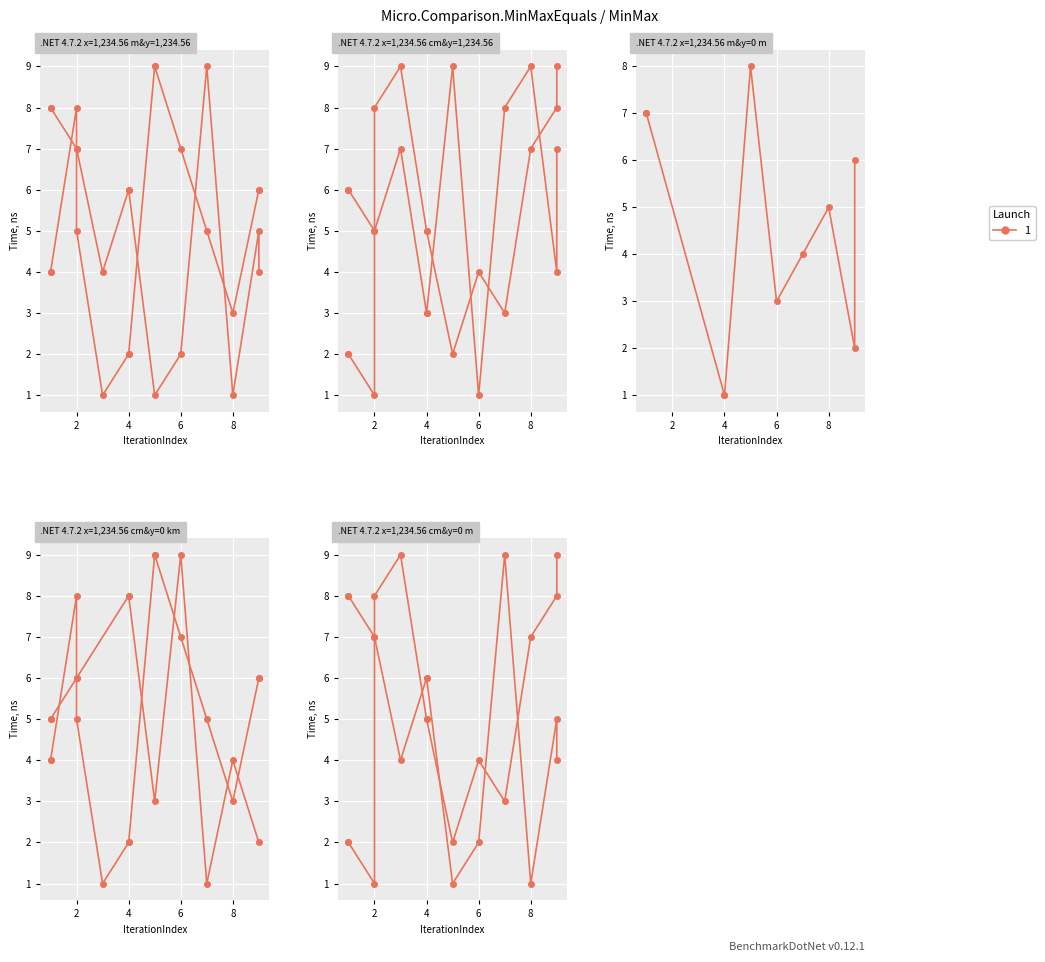

What is the label of the 8th point from the left?

7